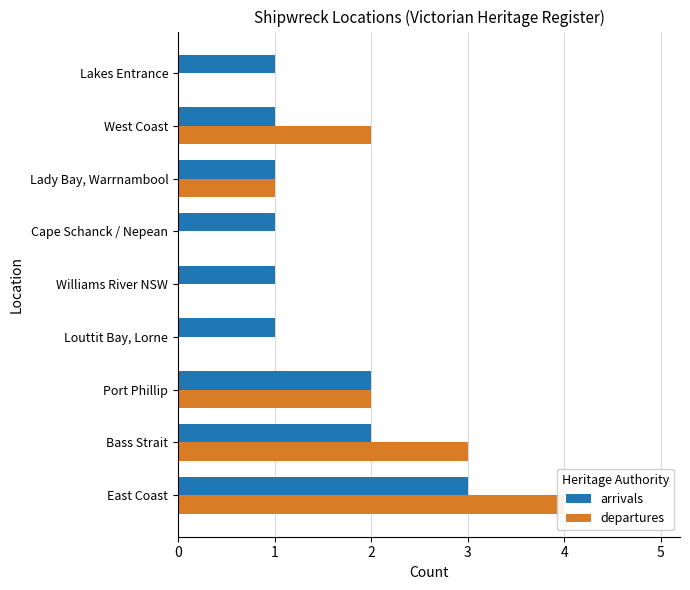

What is the value of the departures bar at the 7th from the left?

1